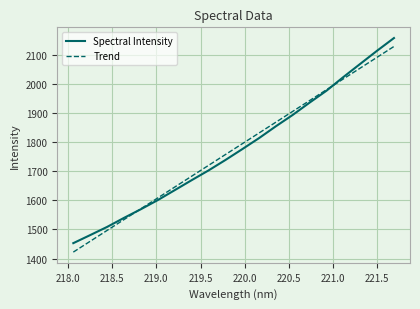

What is the maximum value for Spectral Intensity?

2157.4